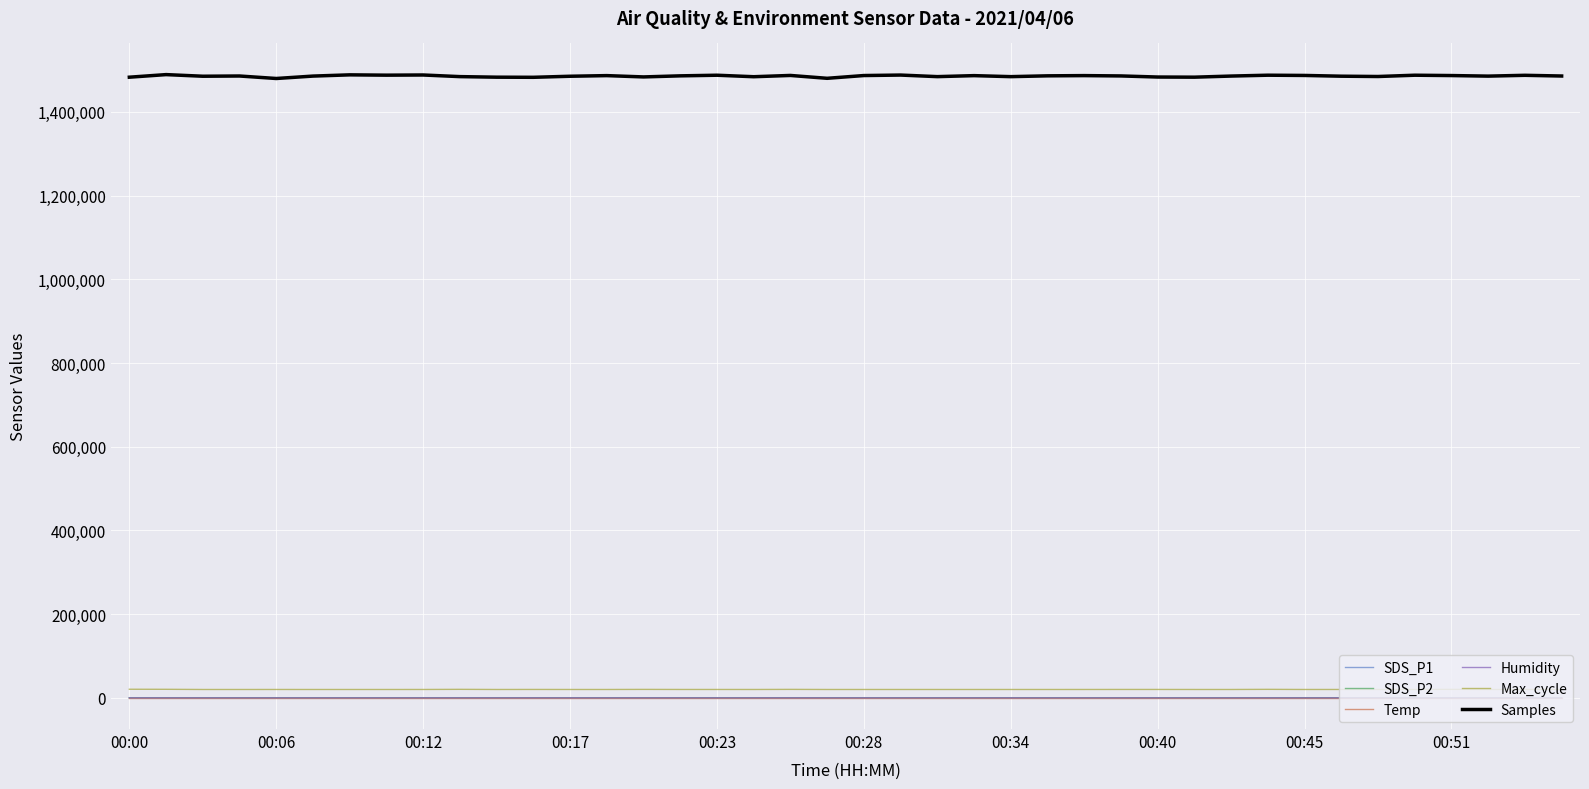

True or false: Temp and Samples cross at least once.

False